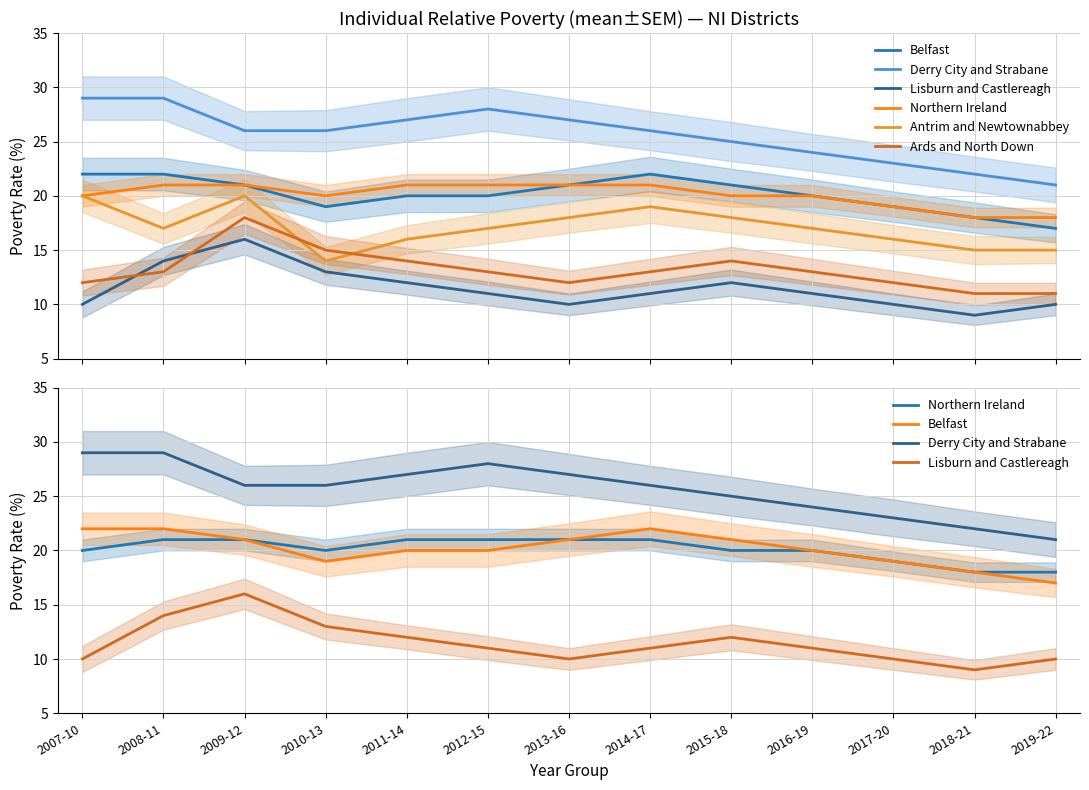

Is it true that Belfast equals 12 at 2010-13?

False